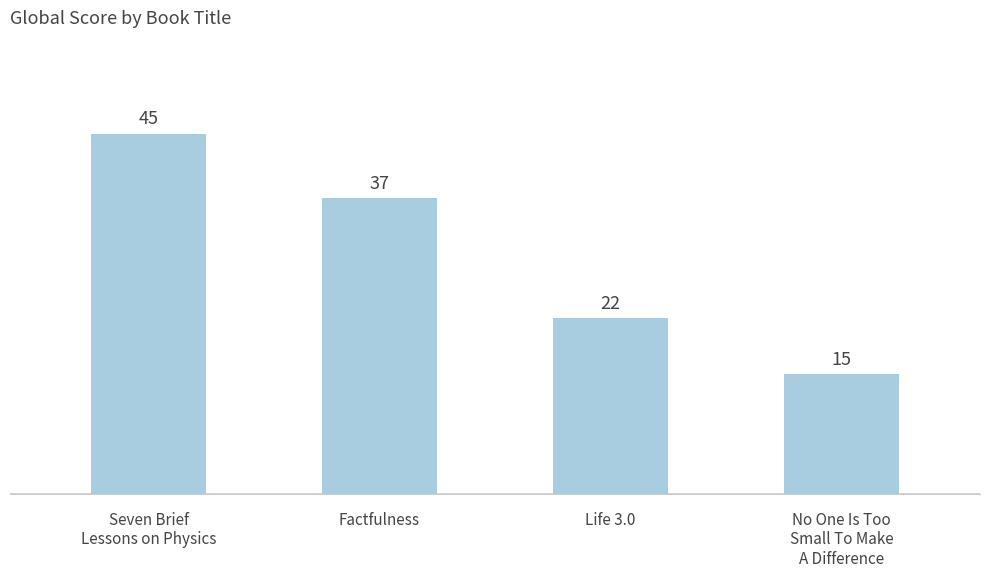

What is the value of the 3rd bar from the left?

22